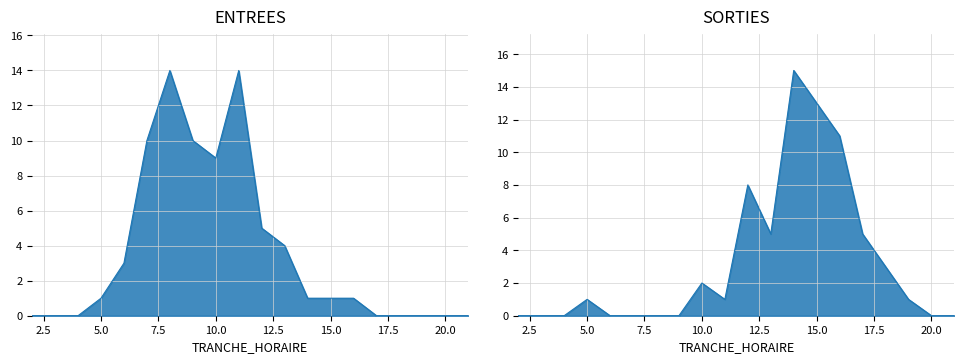

Rank the series by their maximum value, from lowest to highest.

ENTREES, SORTIES